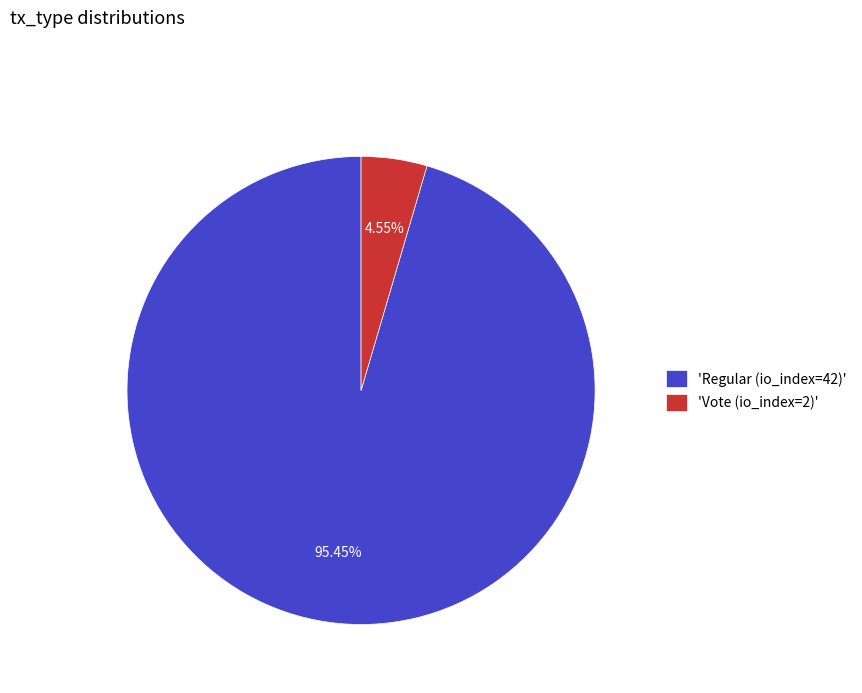

Rank the categories by value from highest to lowest.

'Regular (io_index=42)', 'Vote (io_index=2)'